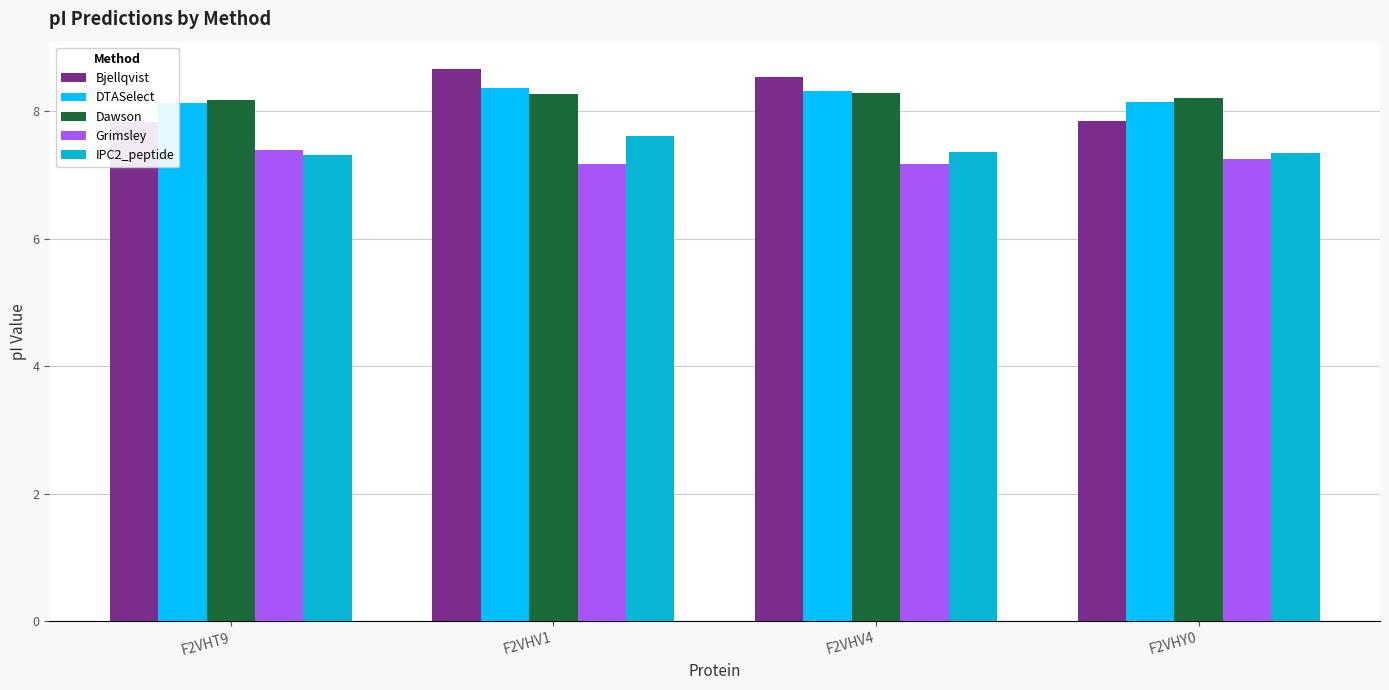

How many Bjellqvist values are between 7 and 8?

2